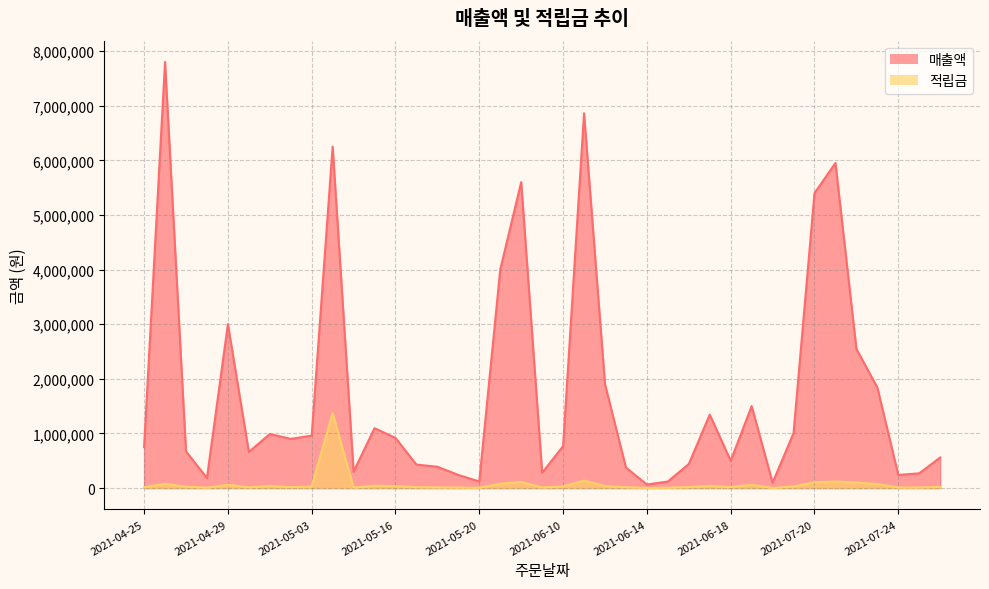

Where is the first local minimum for 매출액?

2021-04-28